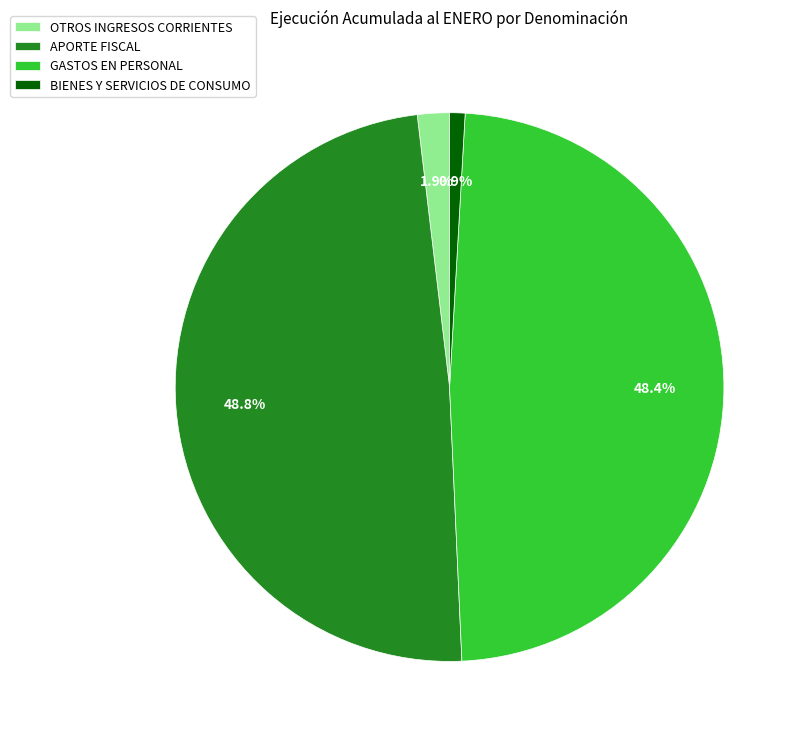

Combined, do OTROS INGRESOS CORRIENTES and BIENES Y SERVICIOS DE CONSUMO account for over 50%?

No